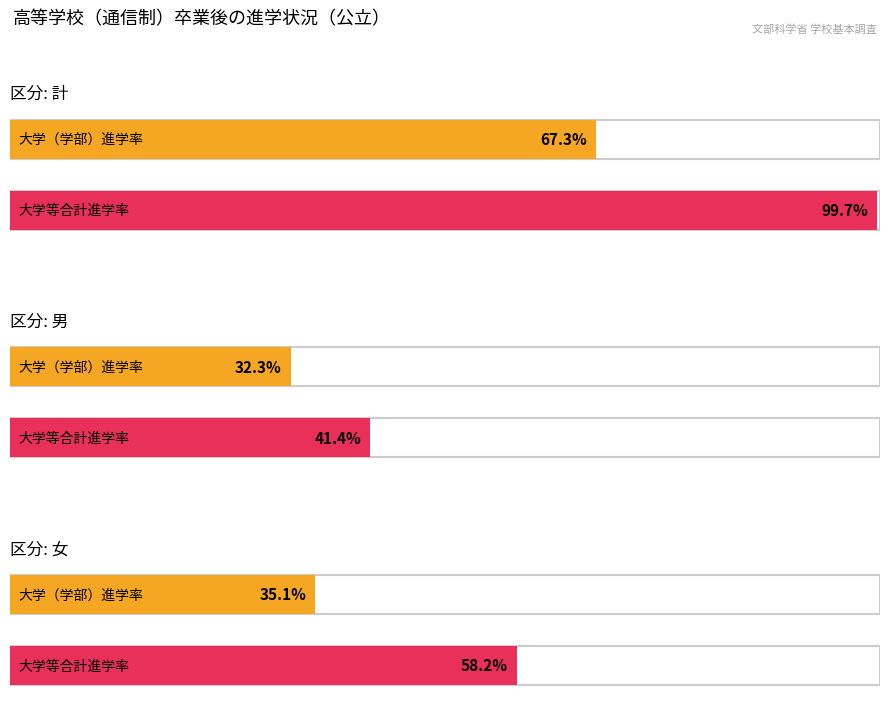

At which category does the chart reach its peak across all series?

計